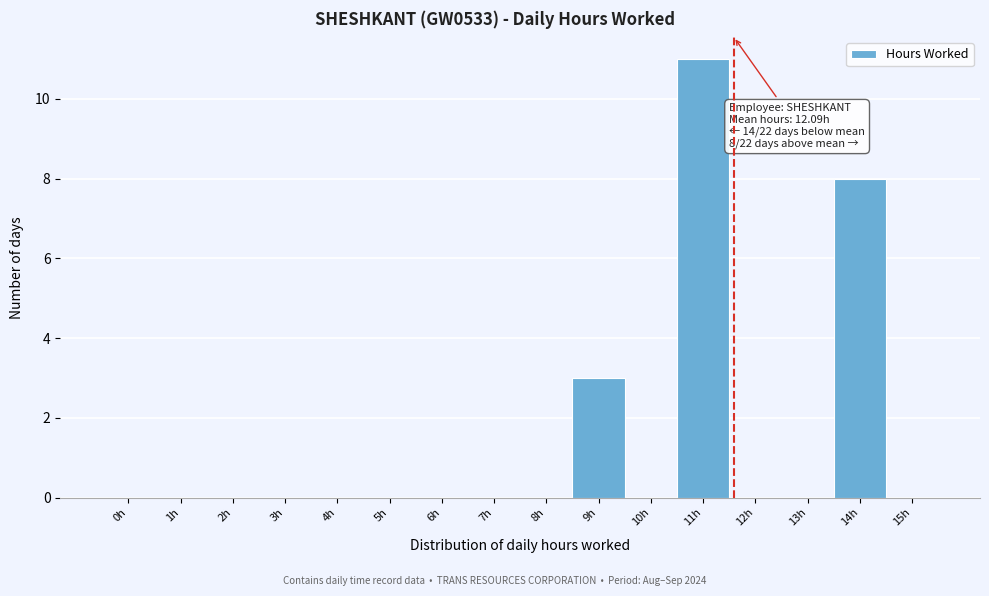

Reading left to right, transcribe all the data shown in this chart.

0h=0	1h=0	2h=0	3h=0	4h=0	5h=0	6h=0	7h=0	8h=0	9h=3	10h=0	11h=11	12h=0	13h=0	14h=8	15h=0